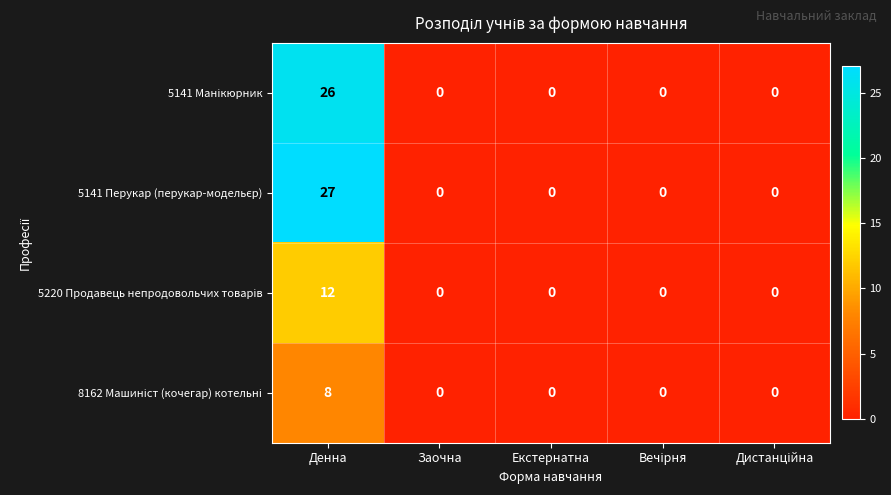

At which category is the sum across all series the highest?

Денна